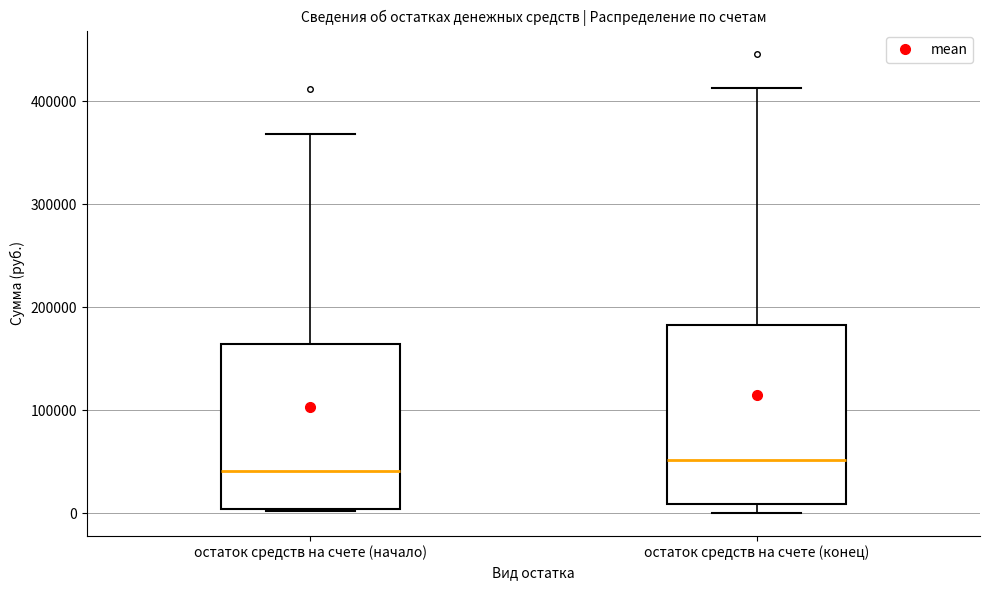

Reading left to right, read every box against the y-axis: the position of its median line, the range the box covers, and the ends of its whiskers. The values are not printed on the chart, so give them approximately, as read against the axis.

остаток средств на счете (начало): median 40000, box 0 to 160000, whiskers 0 to 370000
остаток средств на счете (конец): median 50000, box 10000 to 180000, whiskers 0 to 410000